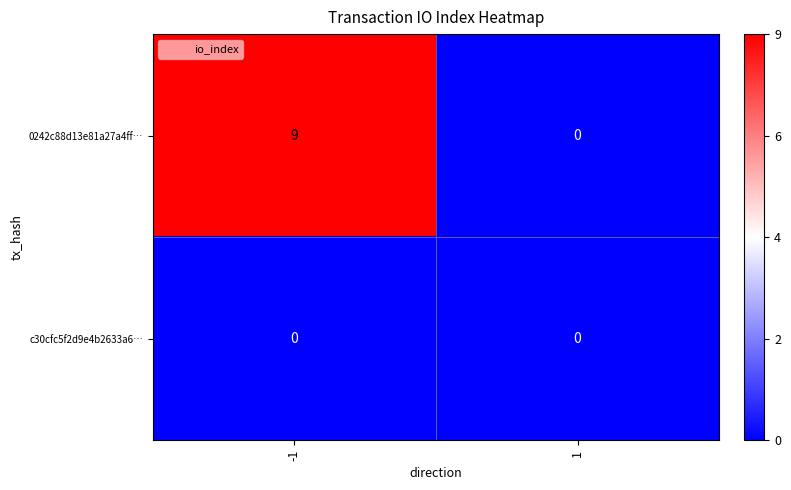

What is the difference between the highest and lowest values at -1?

9